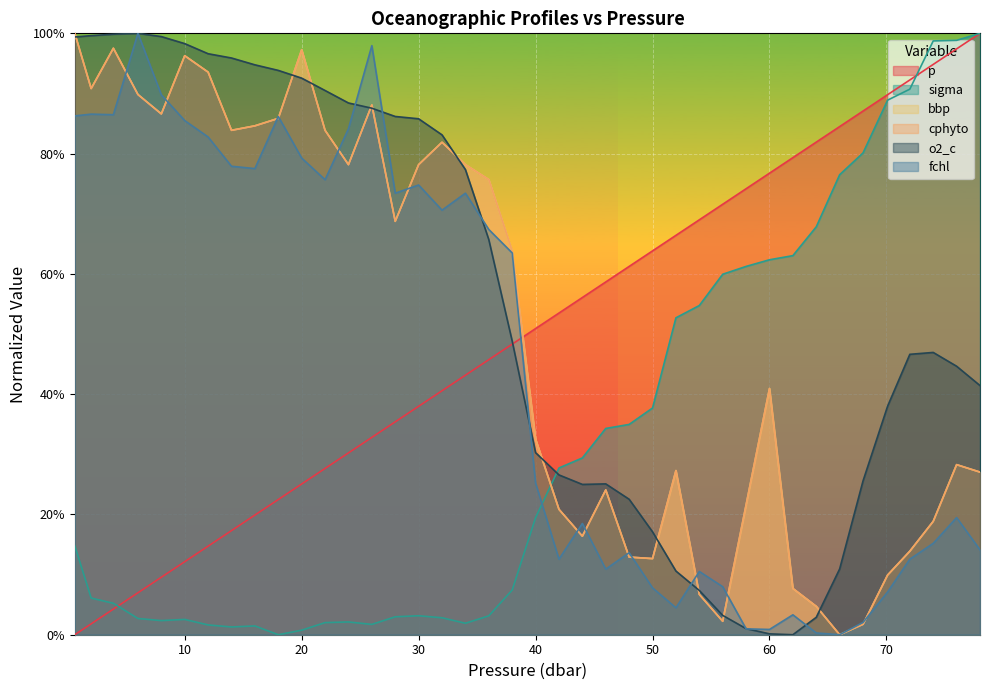

List the series in order of their peak value, lowest first.

p, sigma, bbp, cphyto, o2_c, fchl